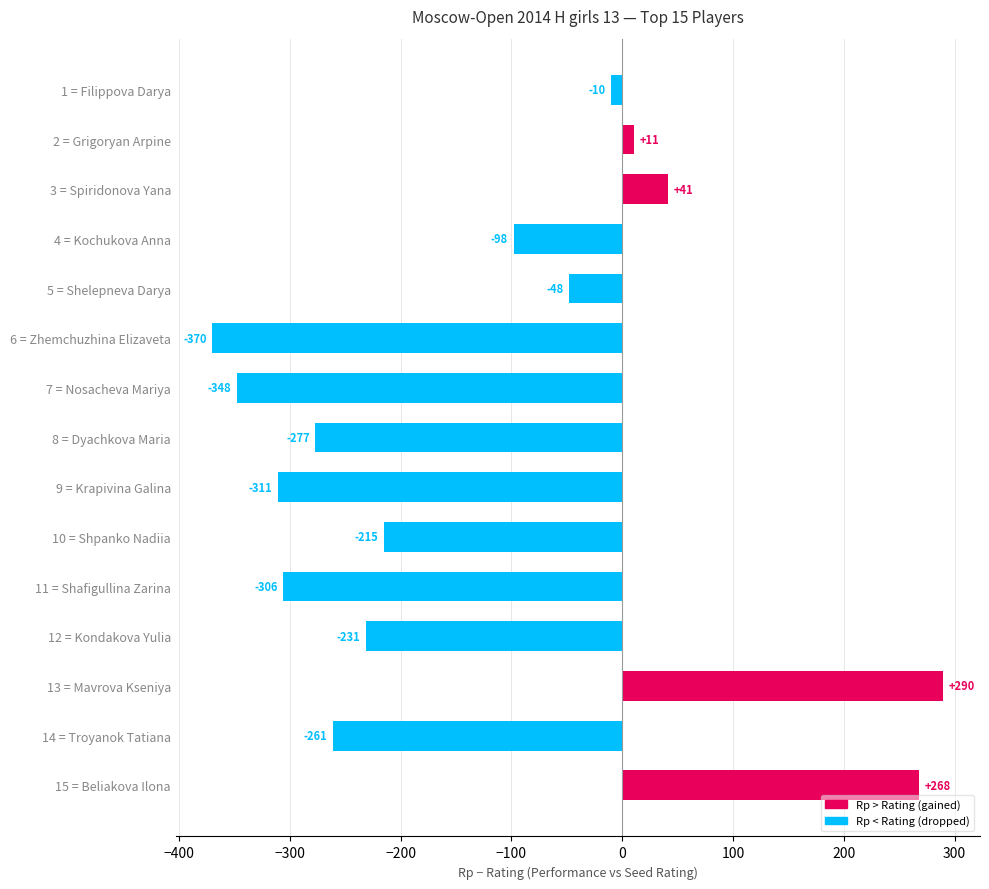

Reading bottom to top, what are all the values shown in this chart?

15 = Beliakova Ilona=268	14 = Troyanok Tatiana=-261	13 = Mavrova Kseniya=290	12 = Kondakova Yulia=-231	11 = Shafigullina Zarina=-306	10 = Shpanko Nadiia=-215	9 = Krapivina Galina=-311	8 = Dyachkova Maria=-277	7 = Nosacheva Mariya=-348	6 = Zhemchuzhina Elizaveta=-370	5 = Shelepneva Darya=-48	4 = Kochukova Anna=-98	3 = Spiridonova Yana=41	2 = Grigoryan Arpine=11	1 = Filippova Darya=-10